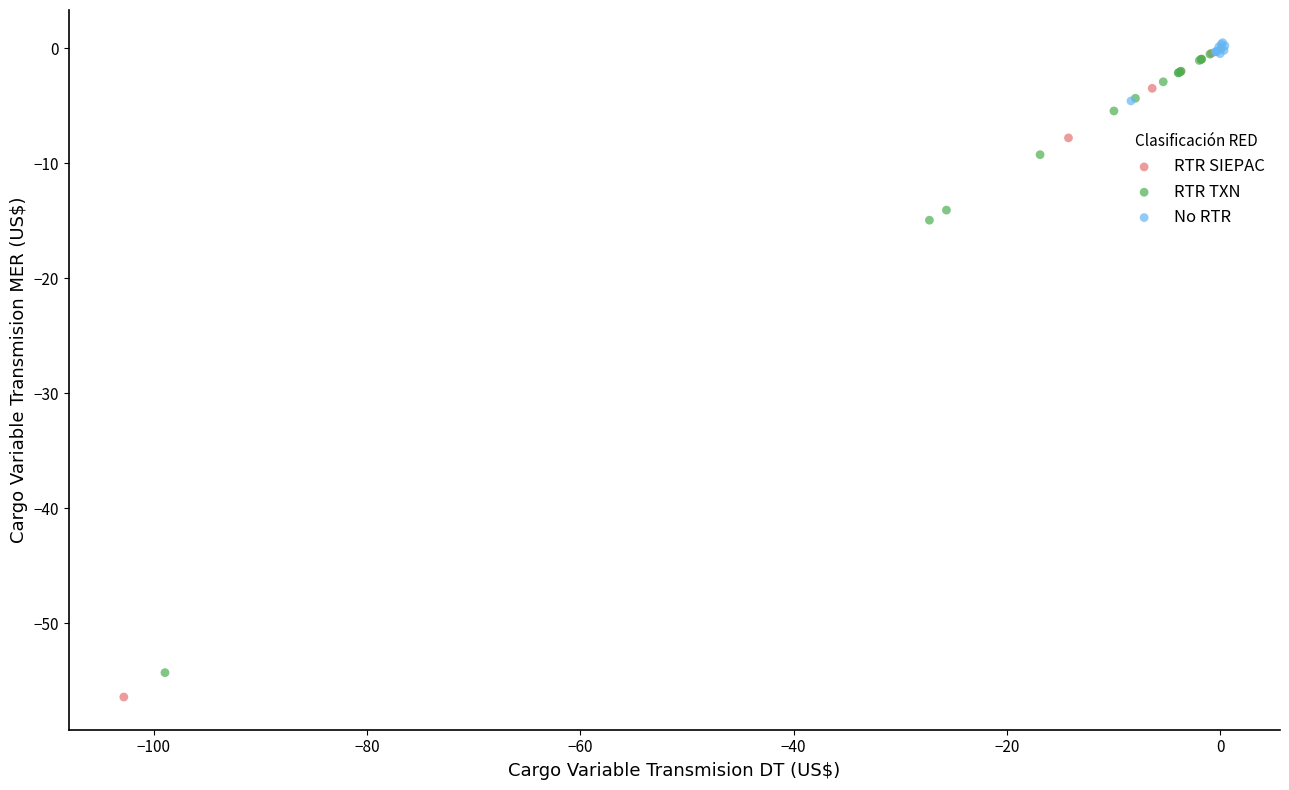

What are all the series names shown in the legend?

RTR SIEPAC, RTR TXN, No RTR